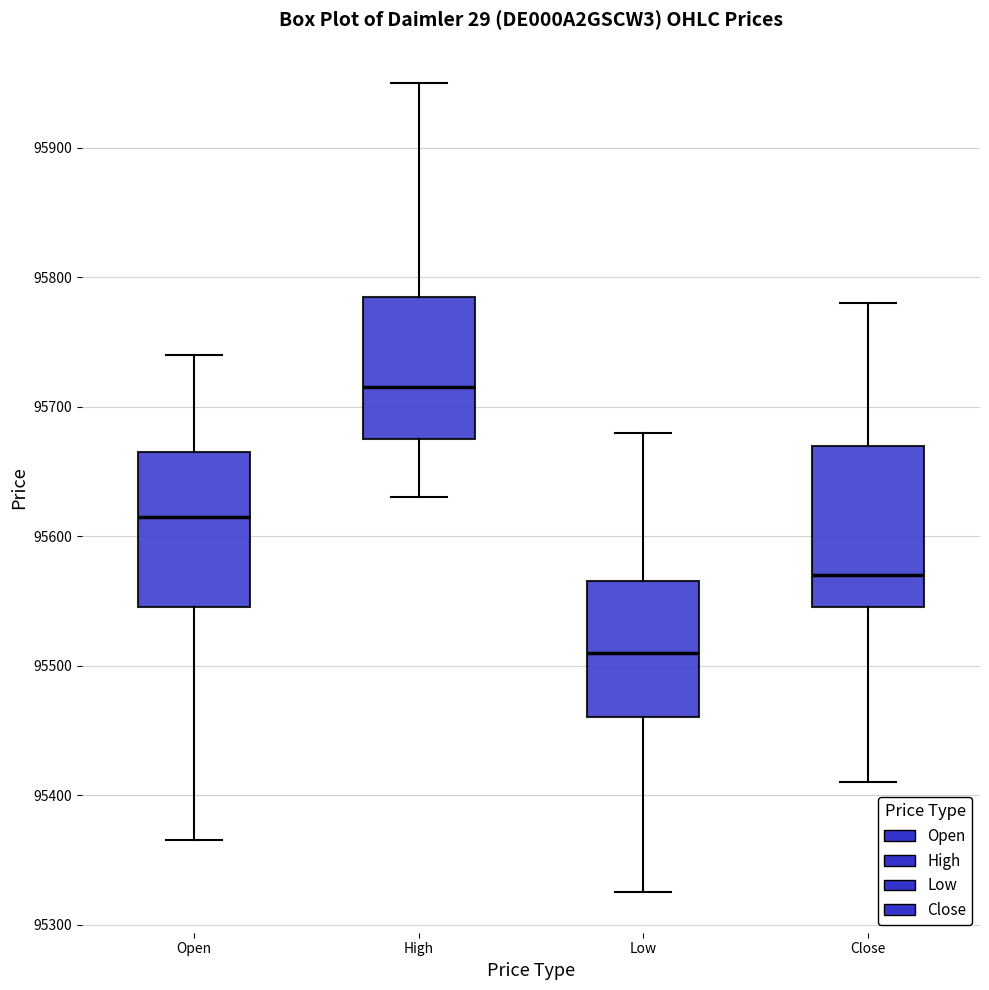

Which box's median line is the lowest?

Low